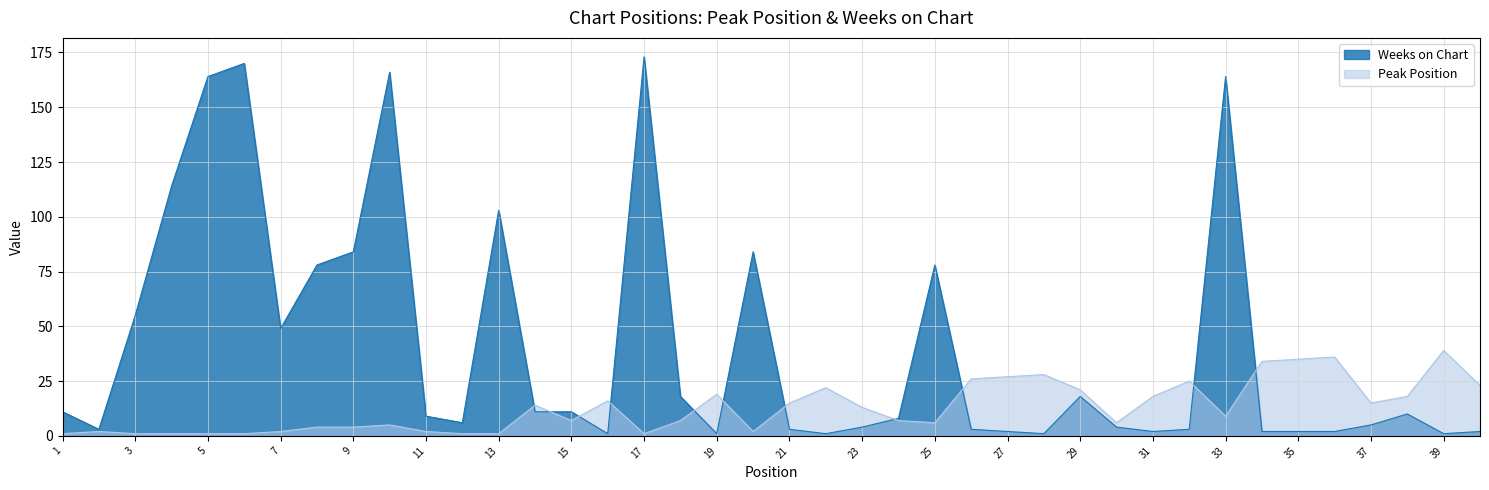

Which series has the largest total across all categories?

Weeks on Chart